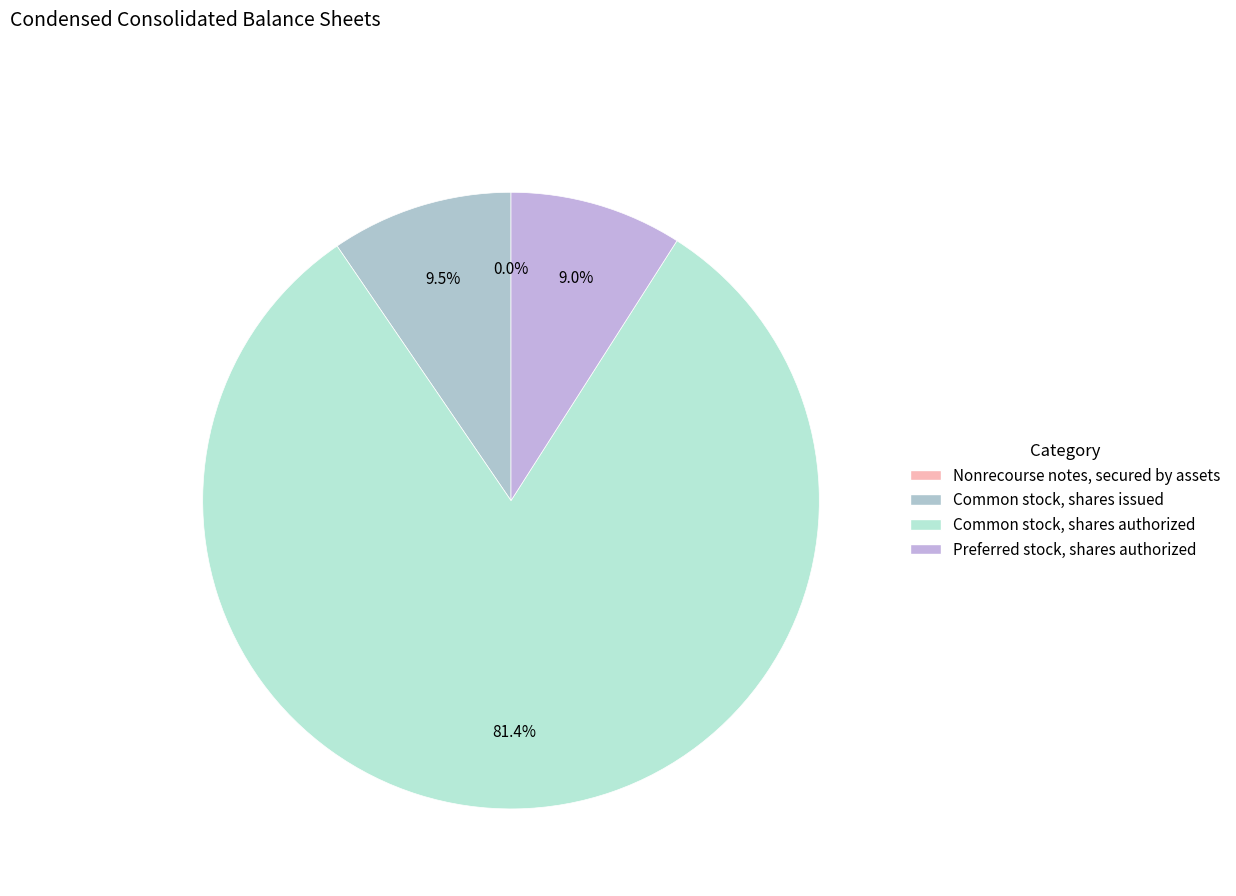

Count the number of slices in the pie.

4